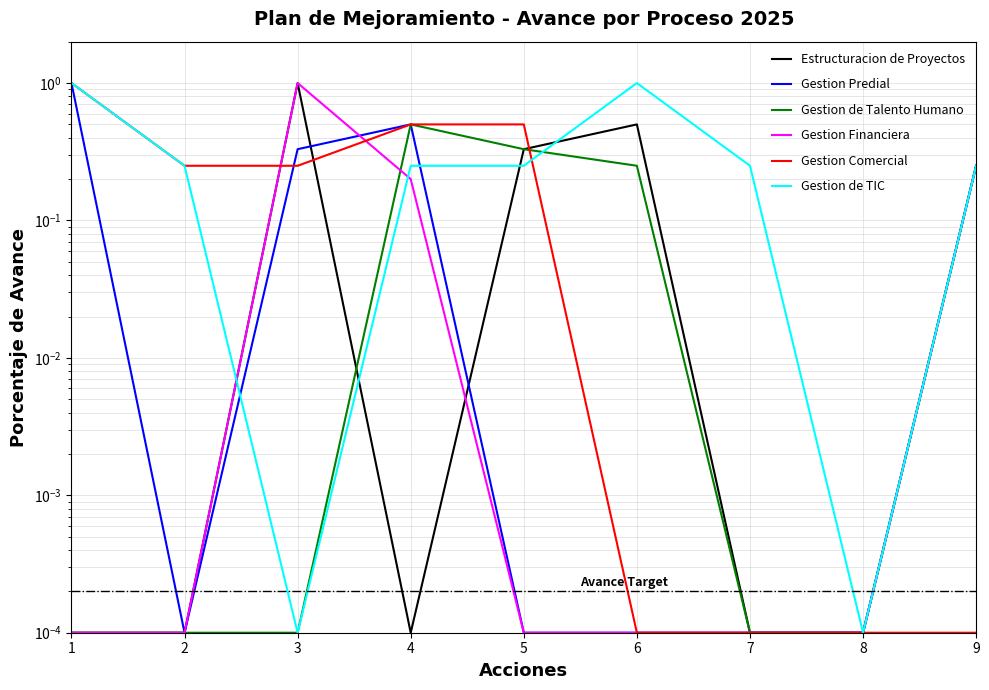

At which category does Gestion de TIC reach its first local peak?

6